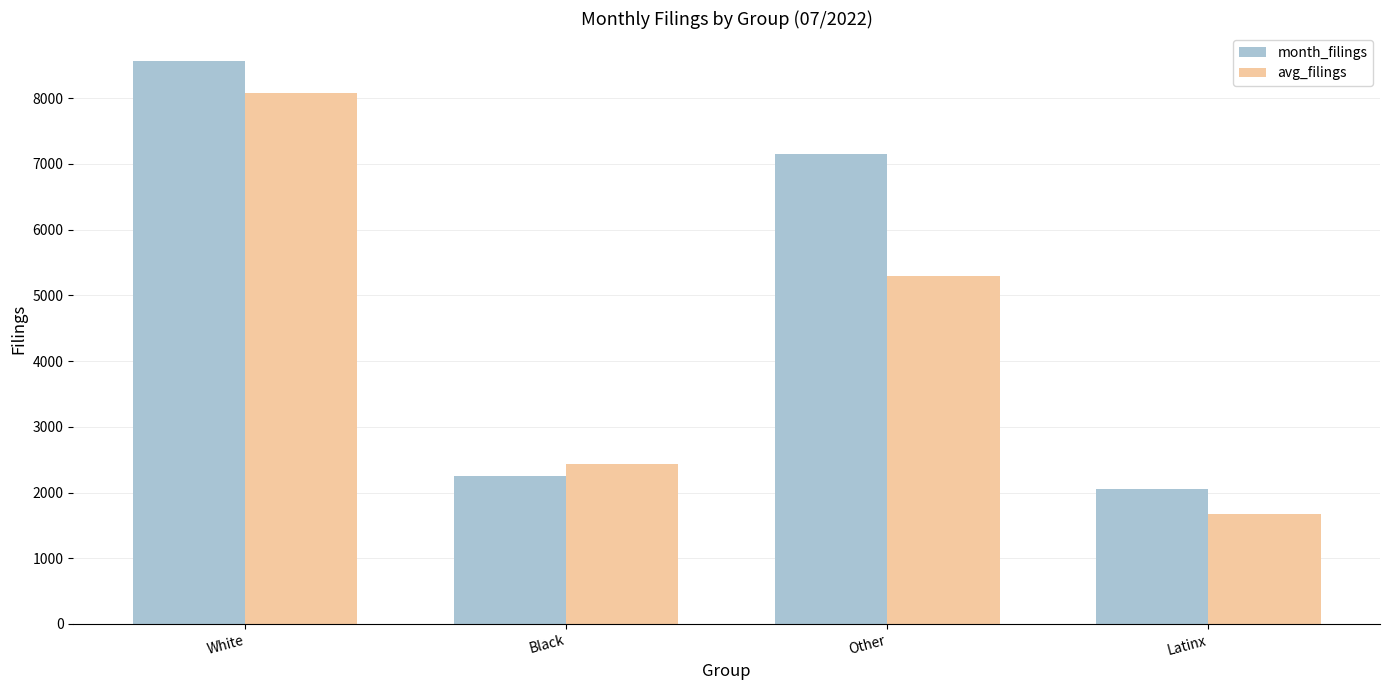

What is the value of the avg_filings bar at the 4th from the left?

1666.8